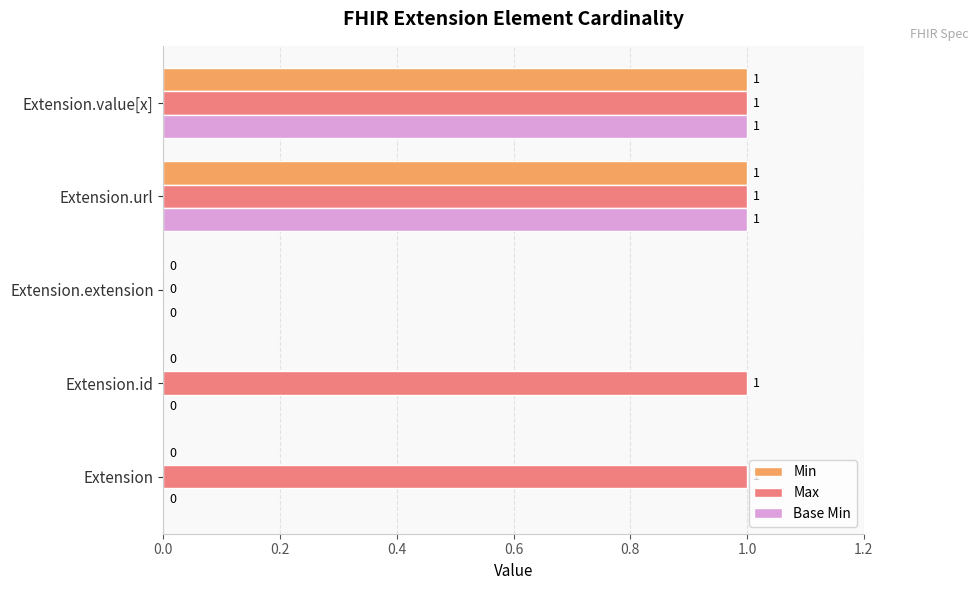

True or false: Base Min has a value of 1 at Extension.

False